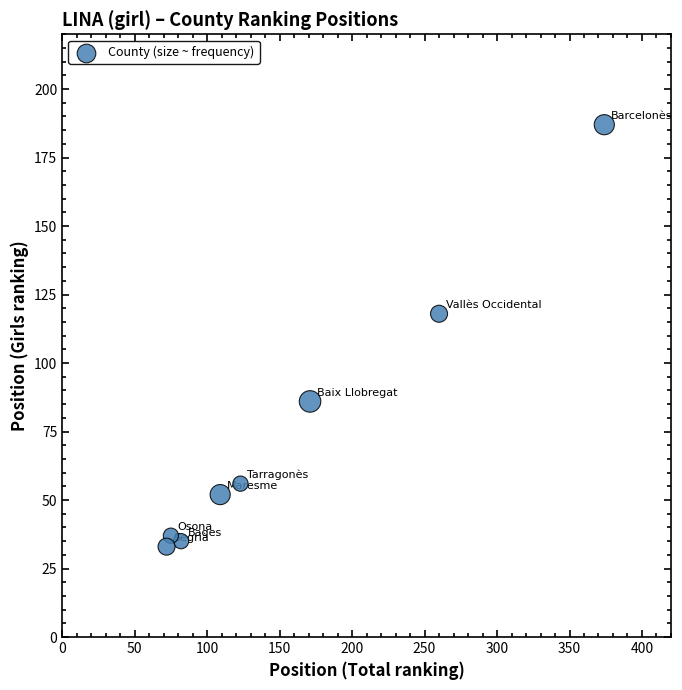

What Y value in the scatter plot is closest to 110?

118